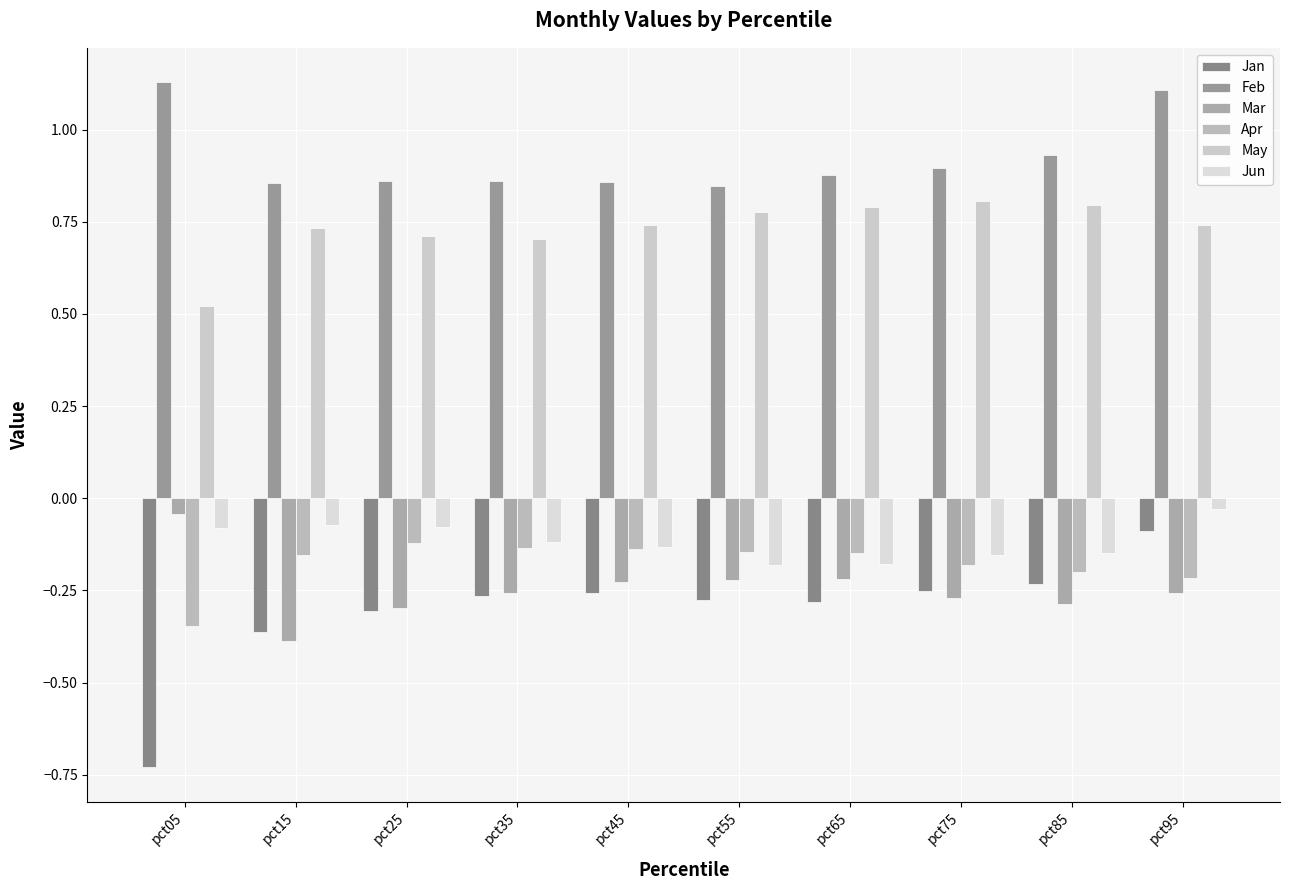

Which category has the lowest value in the Jan series?

pct05